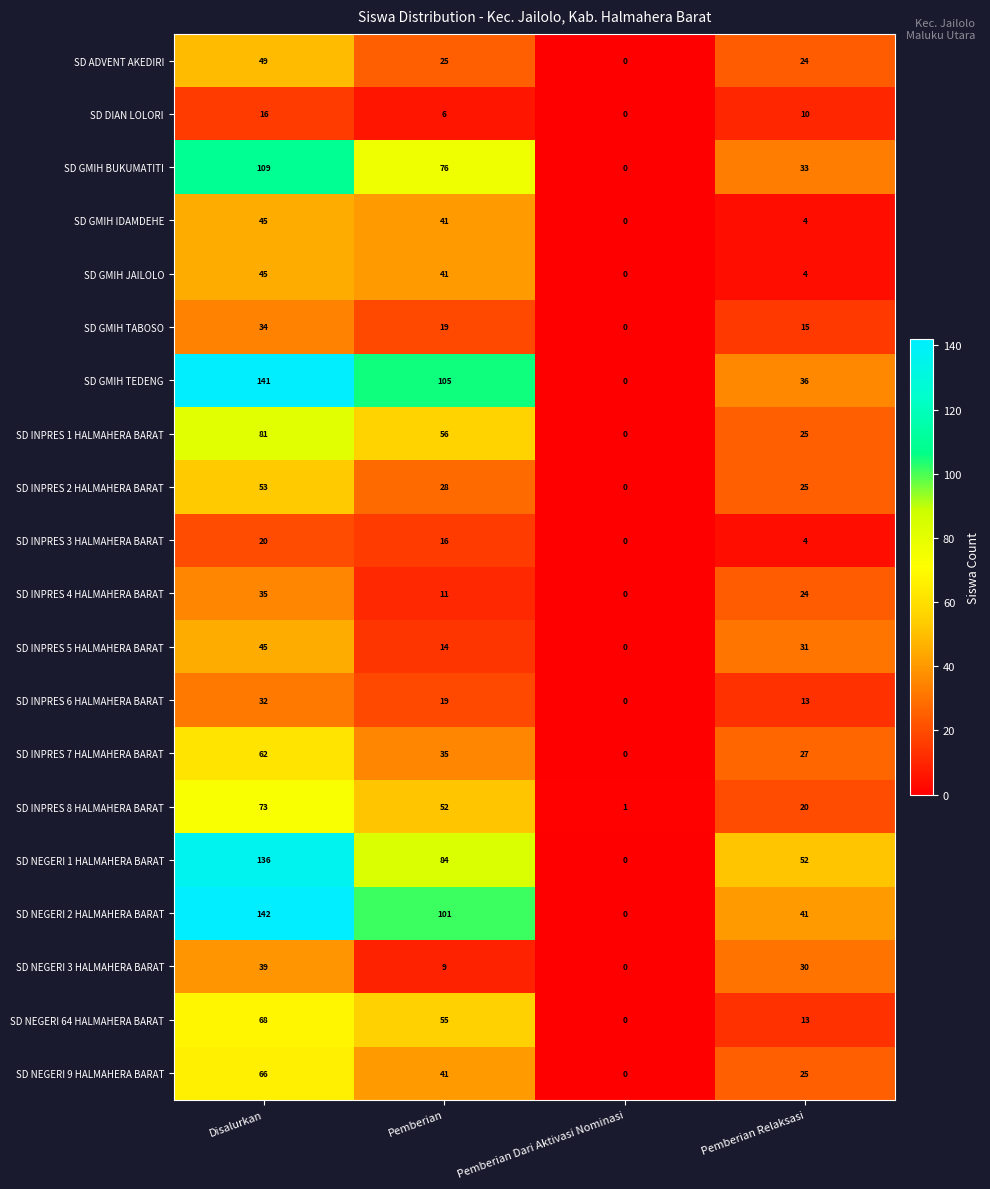

Count the number of categories in the chart.

4